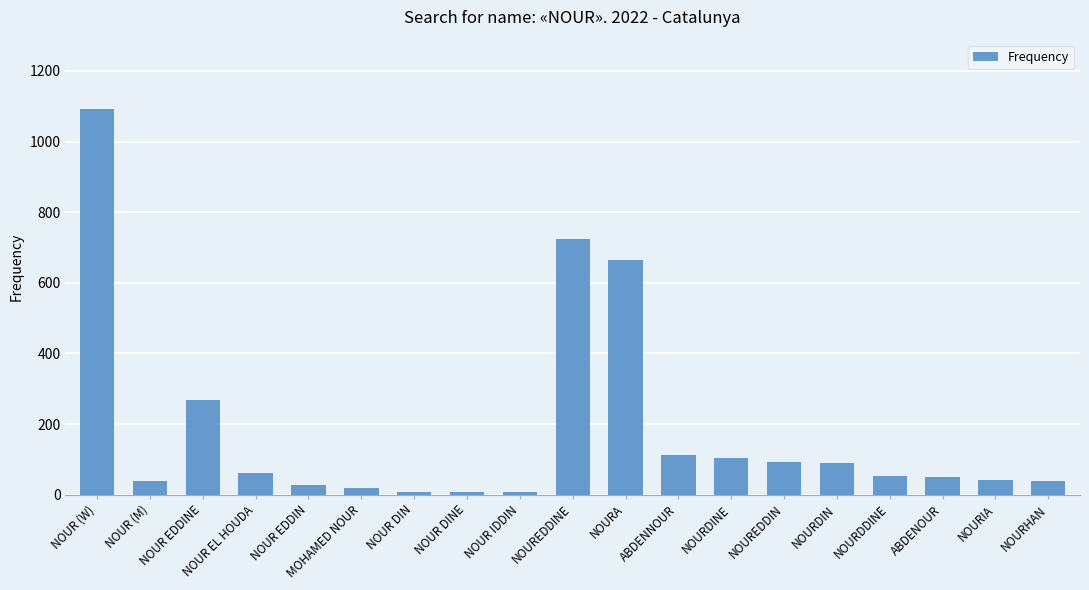

What is the greatest value displayed?

1092